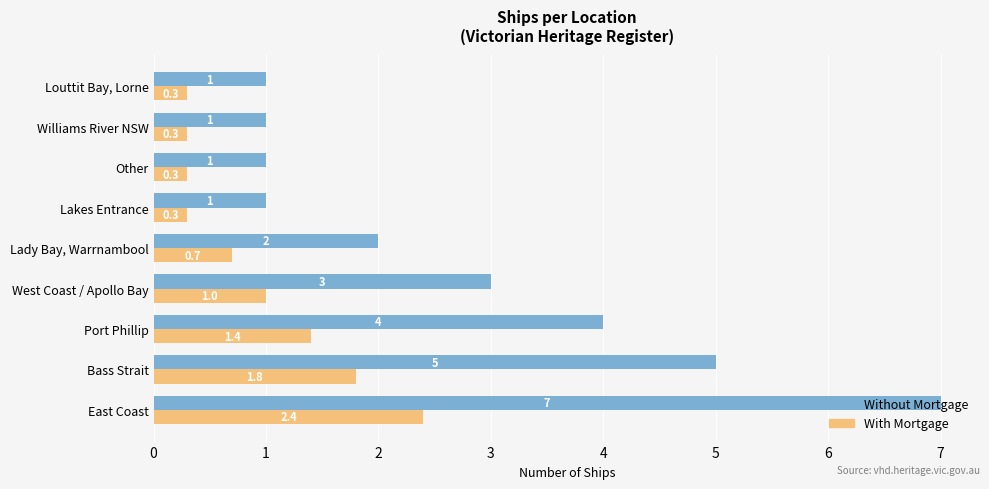

Which label corresponds to the largest value in the chart?

East Coast